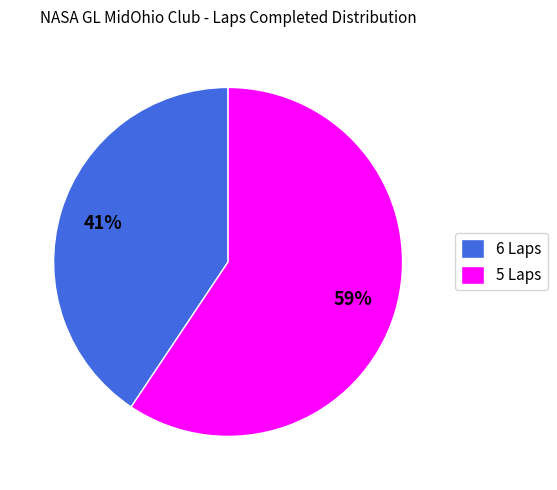

To the nearest percent, what is the combined percentage of 5 Laps and 6 Laps?

100%